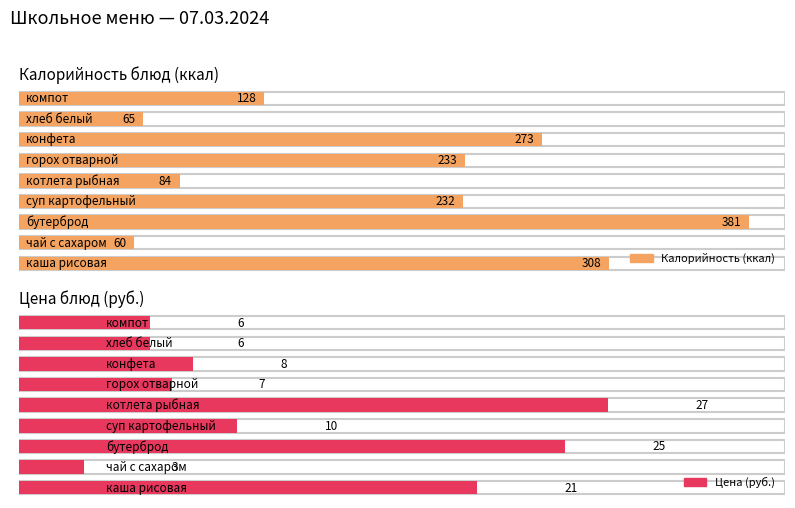

Between хлеб белый and компот, which series saw the biggest shift?

Калорийность